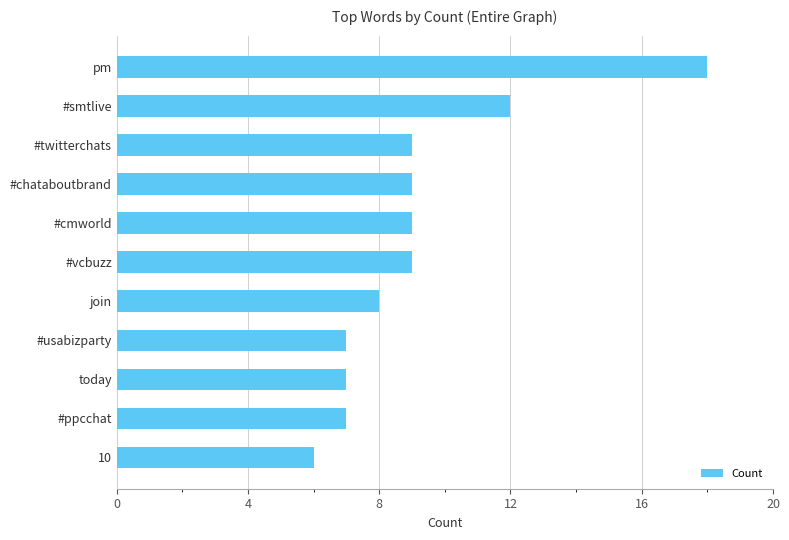

What is the approximate value at #vcbuzz?

9